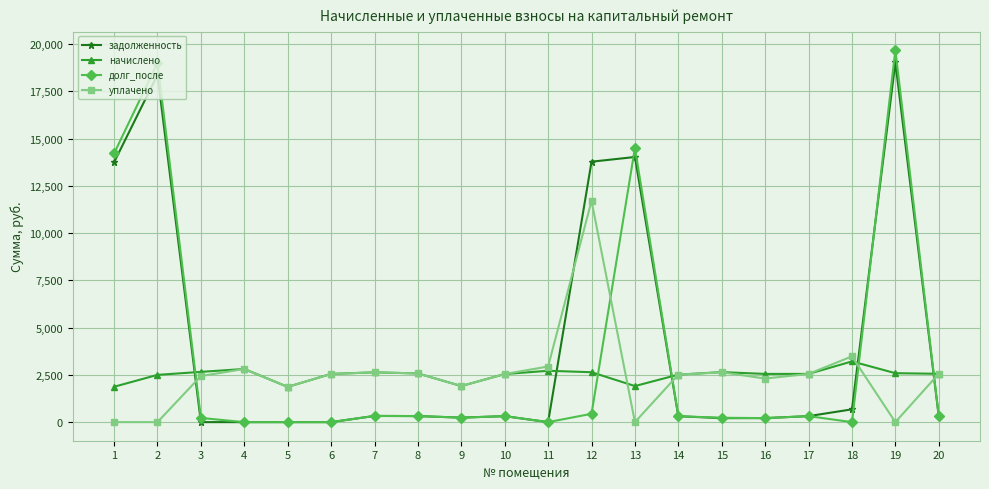

Count the number of categories in the chart.

20